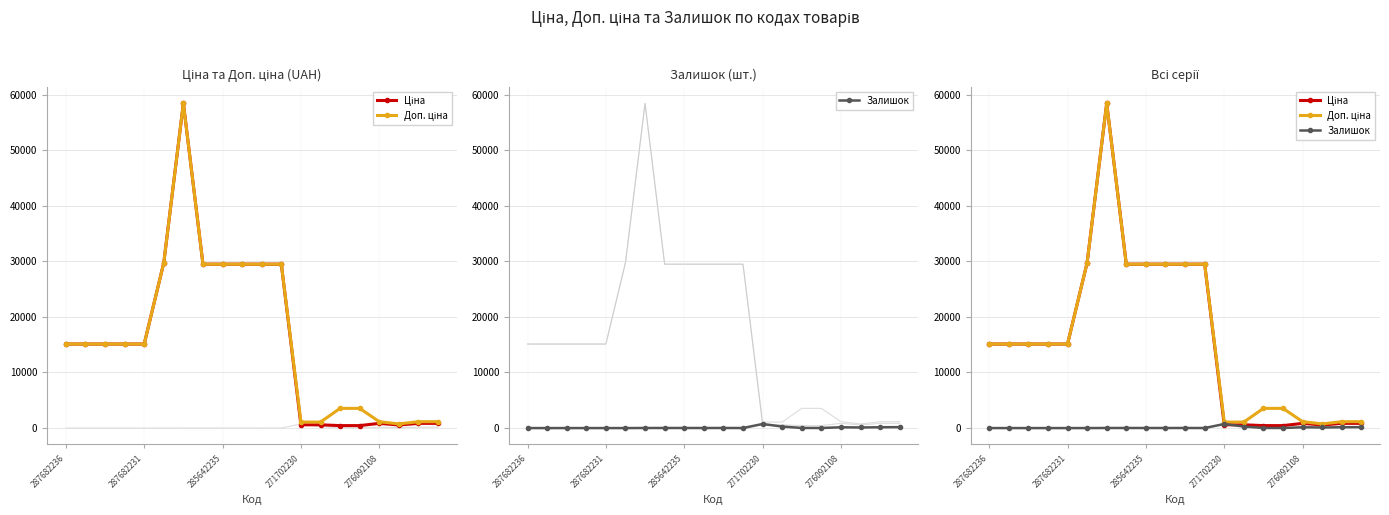

What is the average value of the Доп. ціна series?

16234.0